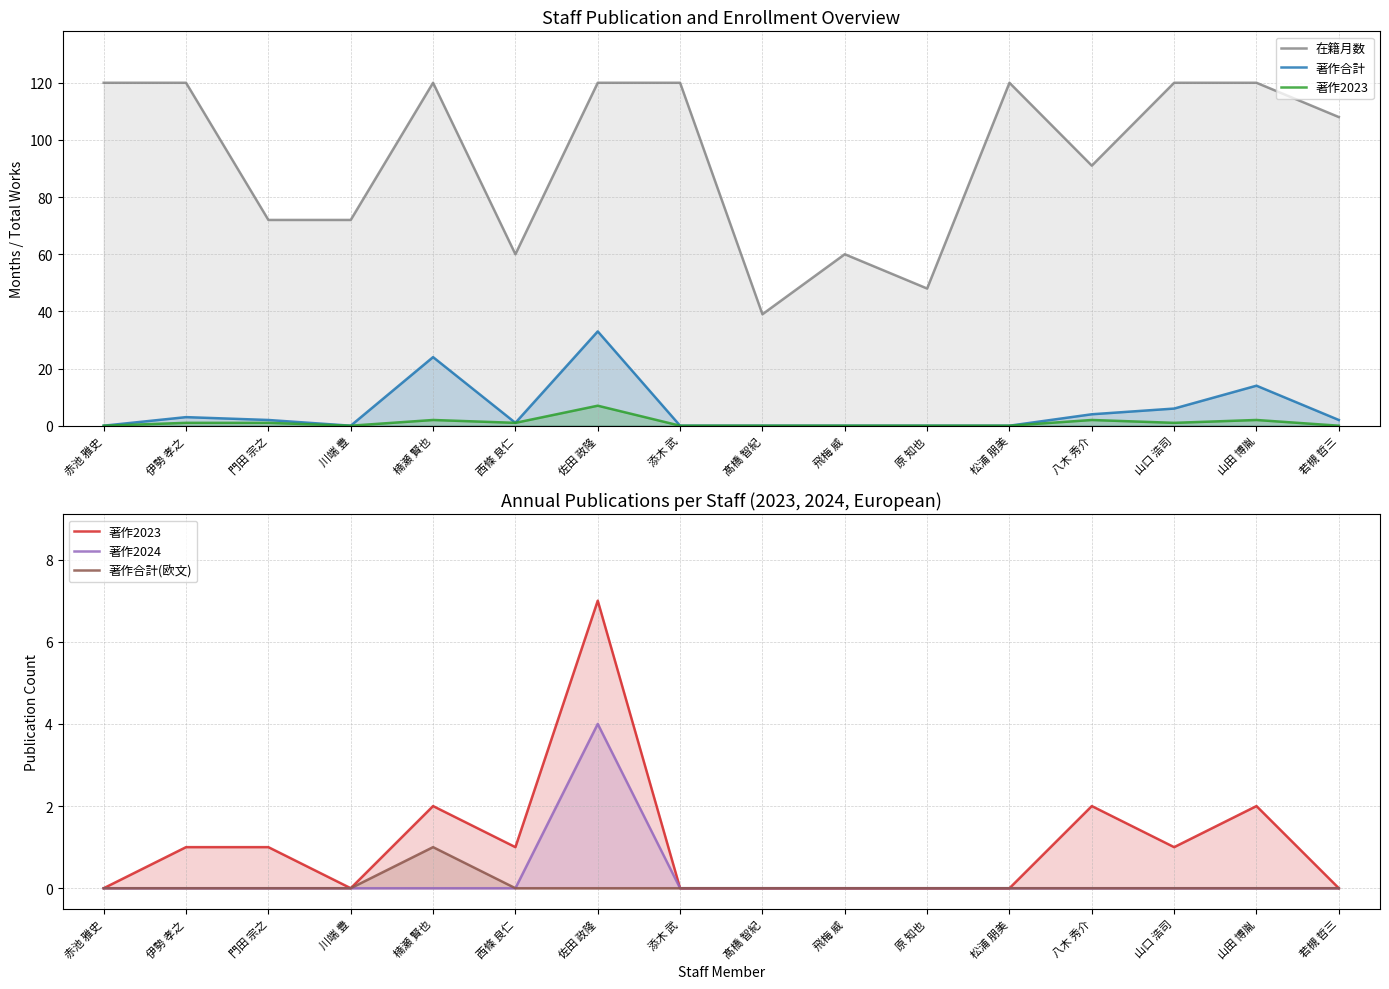

At which category is the sum across all series the highest?

佐田 政隆